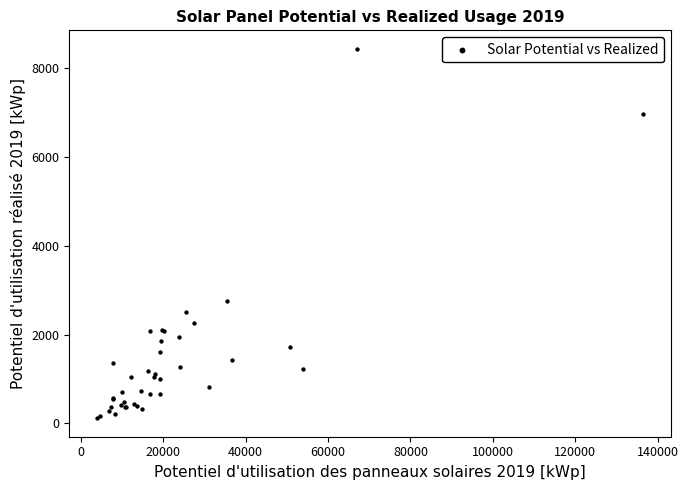

What Y value in the scatter plot is closest to 4272?

2761.0